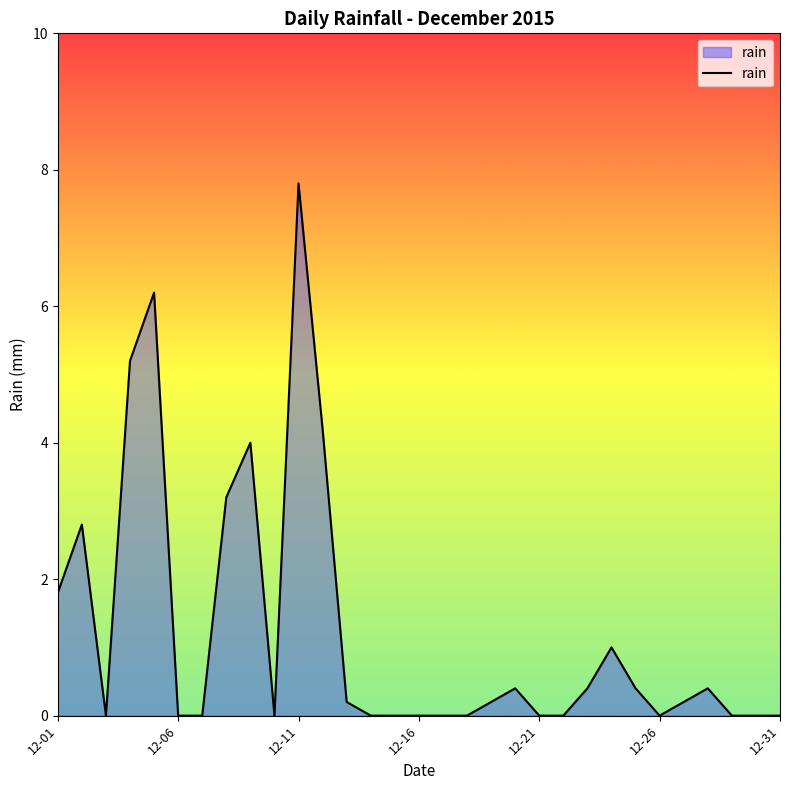

What is the difference between the maximum and minimum values?

7.8